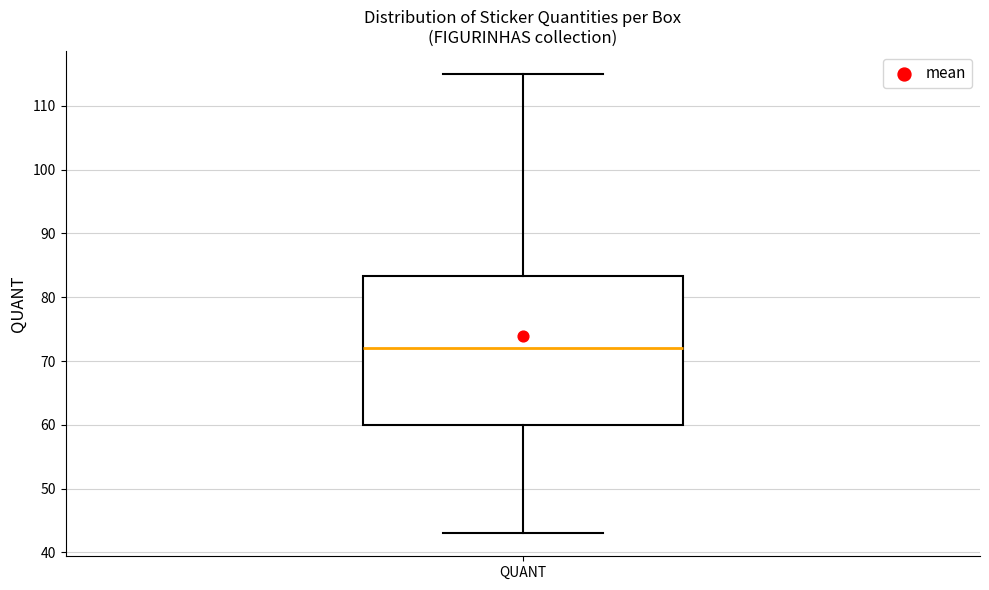

Transcribe this box plot: give where the median line is, the range the box spans, and where the two whiskers end, as read against the y-axis. The values are not printed on the chart, so give them approximately, as read against the axis.

median 72, box 60 to 83, whiskers 43 to 115